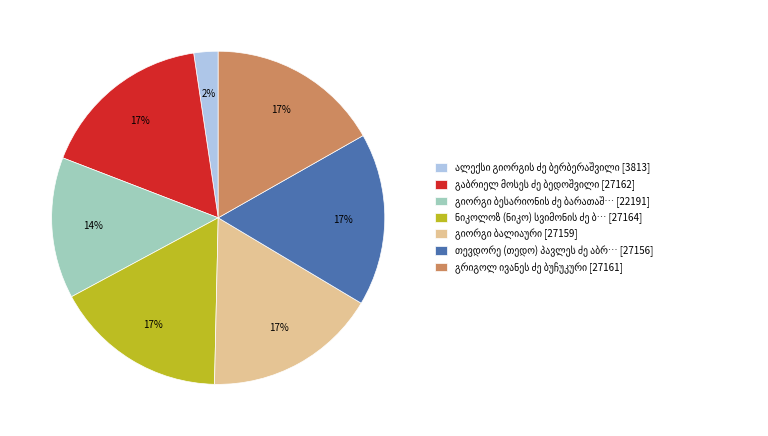

Is there any slice that represents more than half of the pie?

No